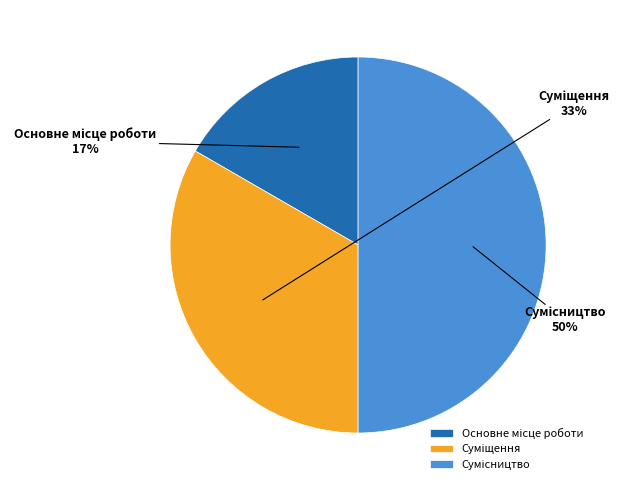

To the nearest percent, what is the difference between the largest and smallest slice percentages?

33%